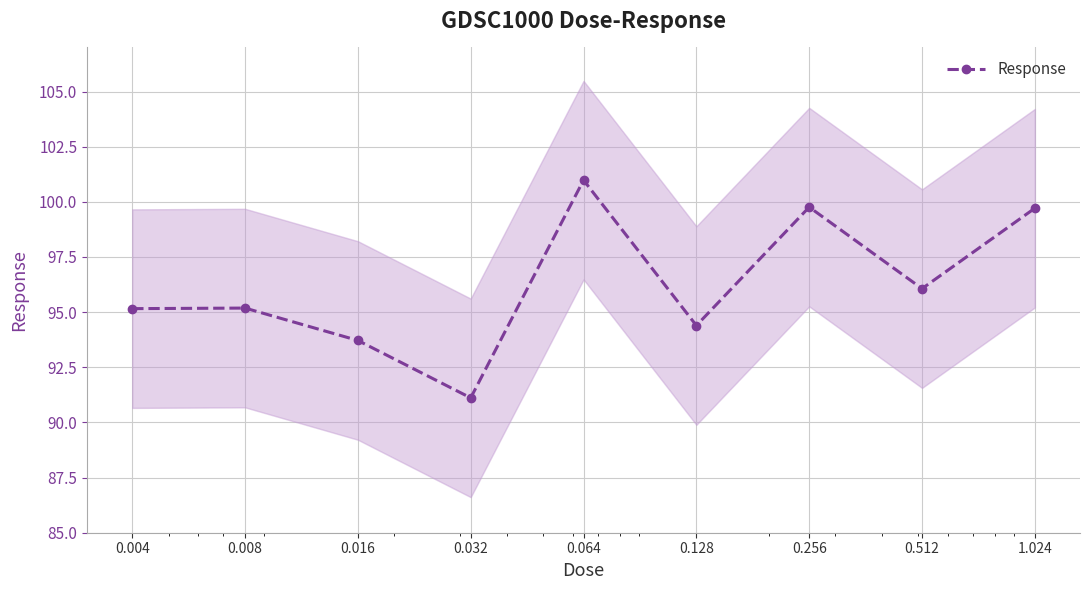

The value at 0.256 is 99.8. True or false?

True